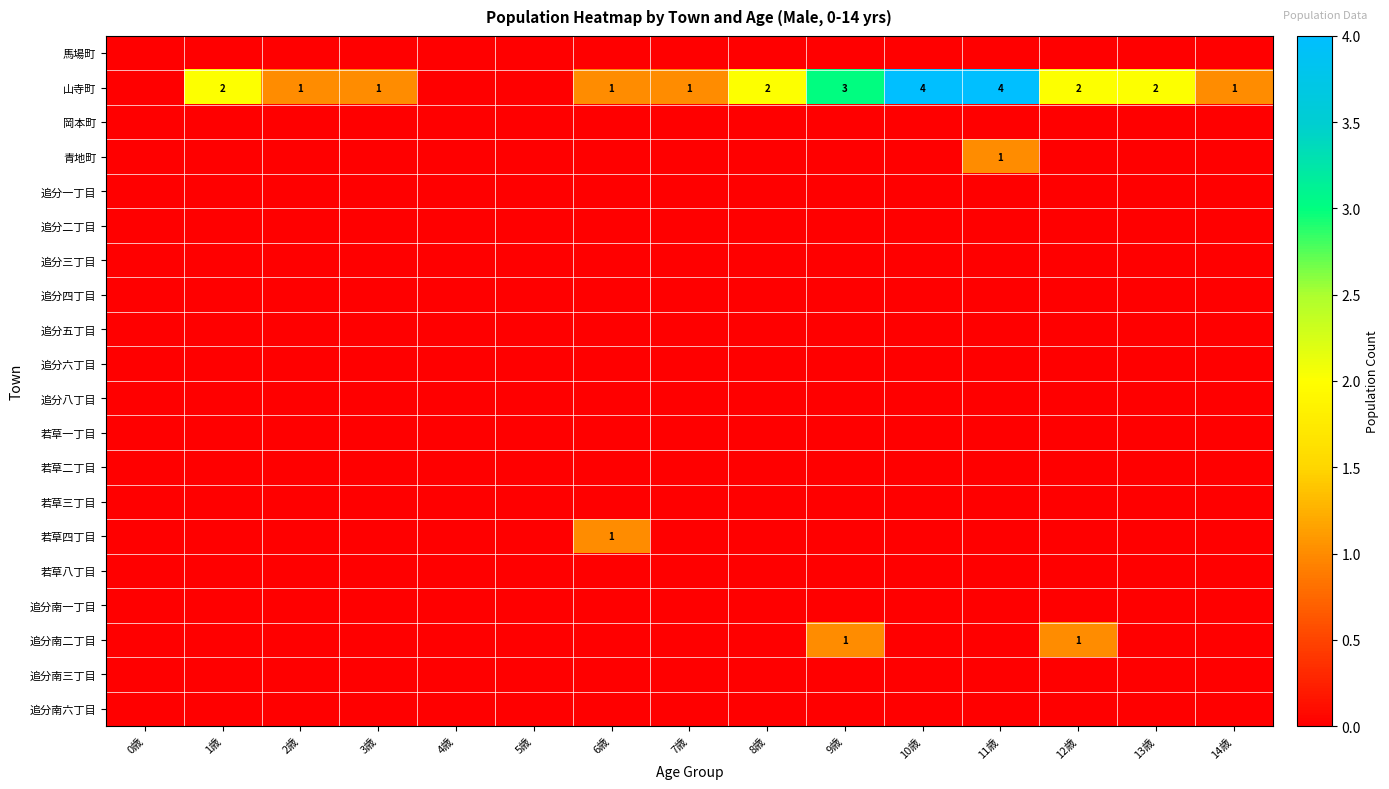

List the series in order of their peak value, lowest first.

馬場町, 岡本町, 追分一丁目, 追分二丁目, 追分三丁目, 追分四丁目, 追分五丁目, 追分六丁目, 追分八丁目, 若草一丁目, 若草二丁目, 若草三丁目, 若草八丁目, 追分南一丁目, 追分南三丁目, 追分南六丁目, 青地町, 若草四丁目, 追分南二丁目, 山寺町